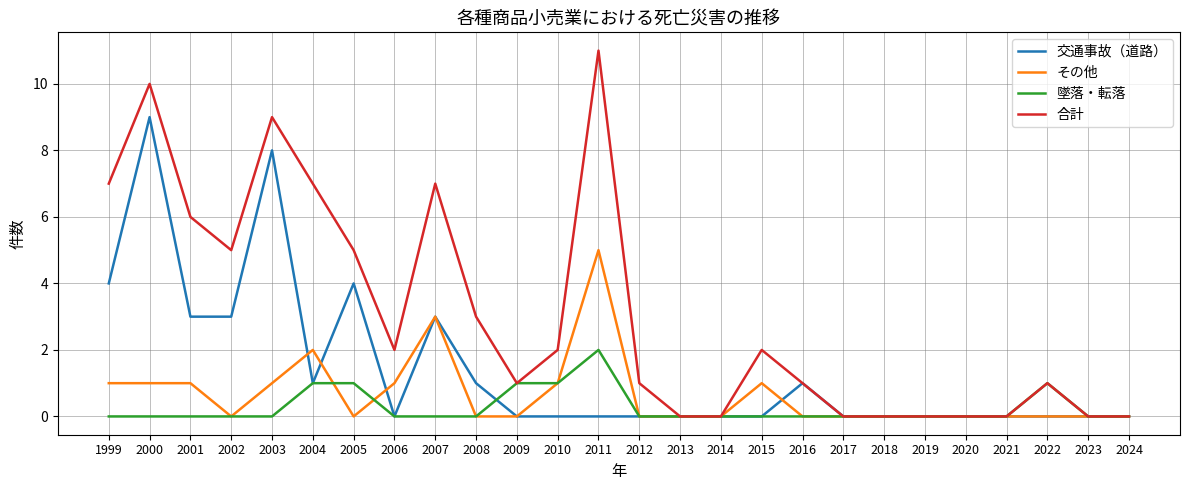

At which label does 合計 reach its peak?

2011